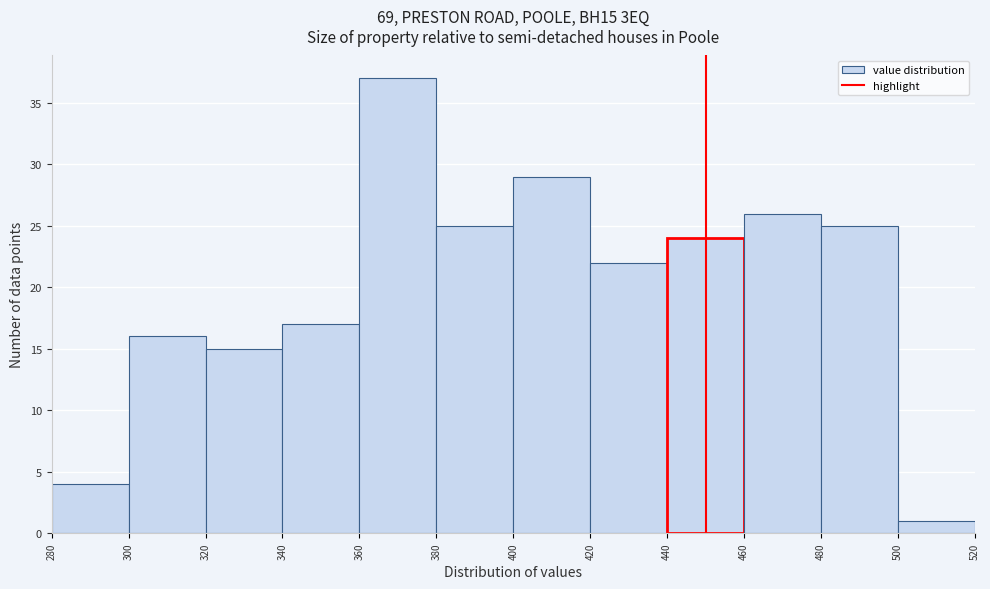

What is the height of the bar covering 280 to 300 on the x-axis? The values are not printed on the chart, so give them approximately, as read against the axis.

4